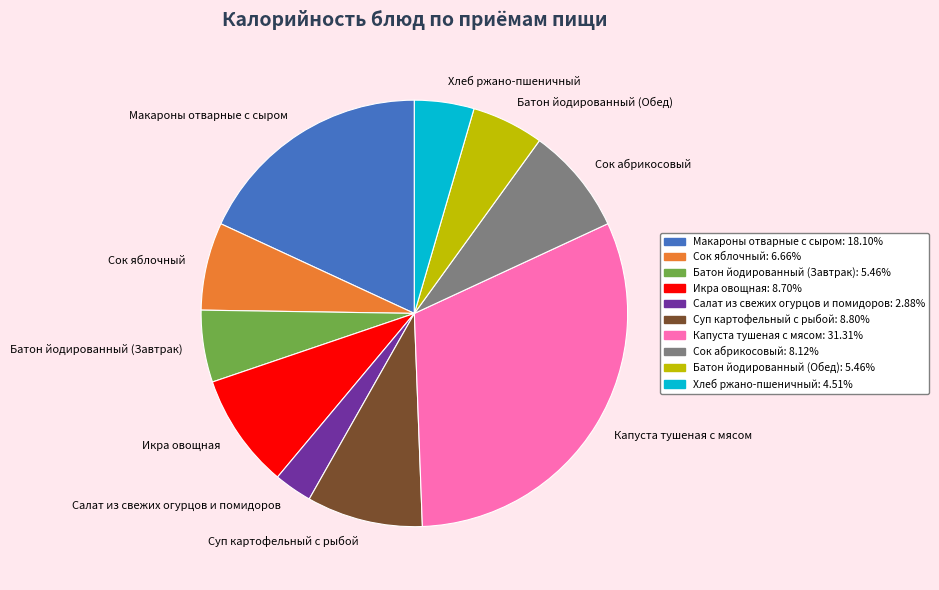

How many slices are in this pie chart?

10